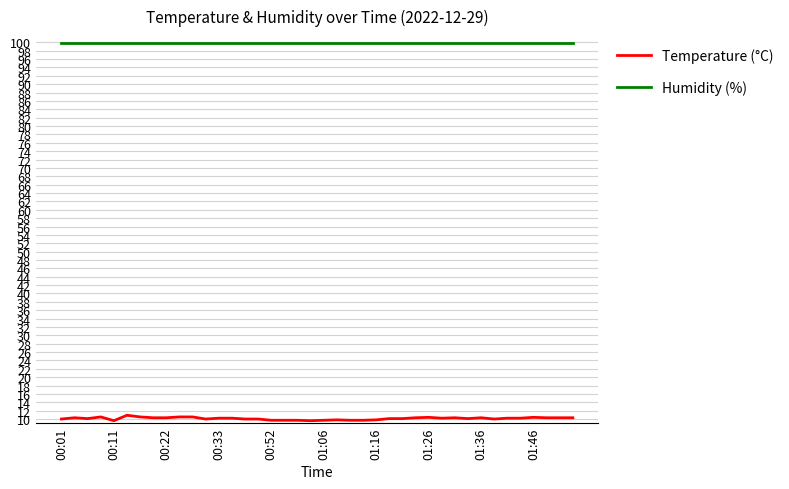

List the series in order of their peak value, highest first.

Humidity (%), Temperature (°C)